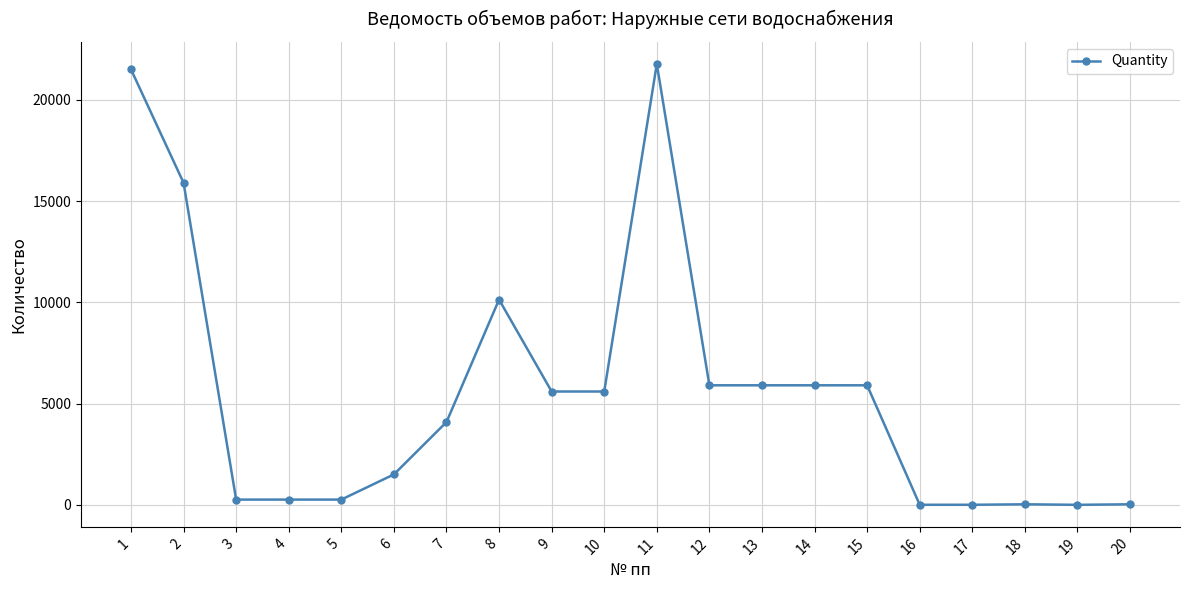

True or false: the data has more than 0 interior local peaks.

True